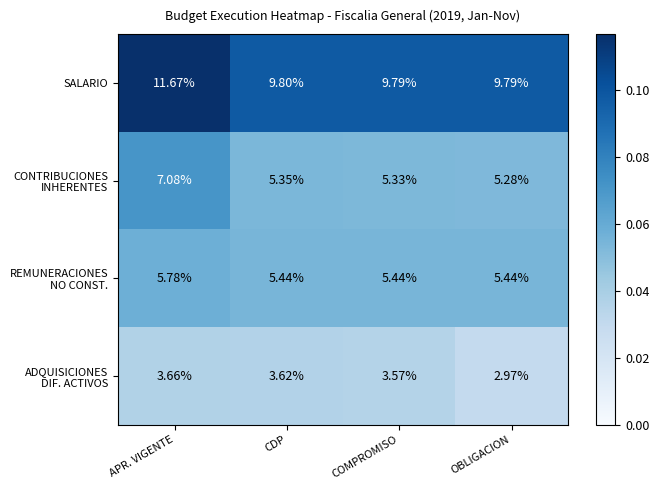

Which series has the largest total across all categories?

SALARIO